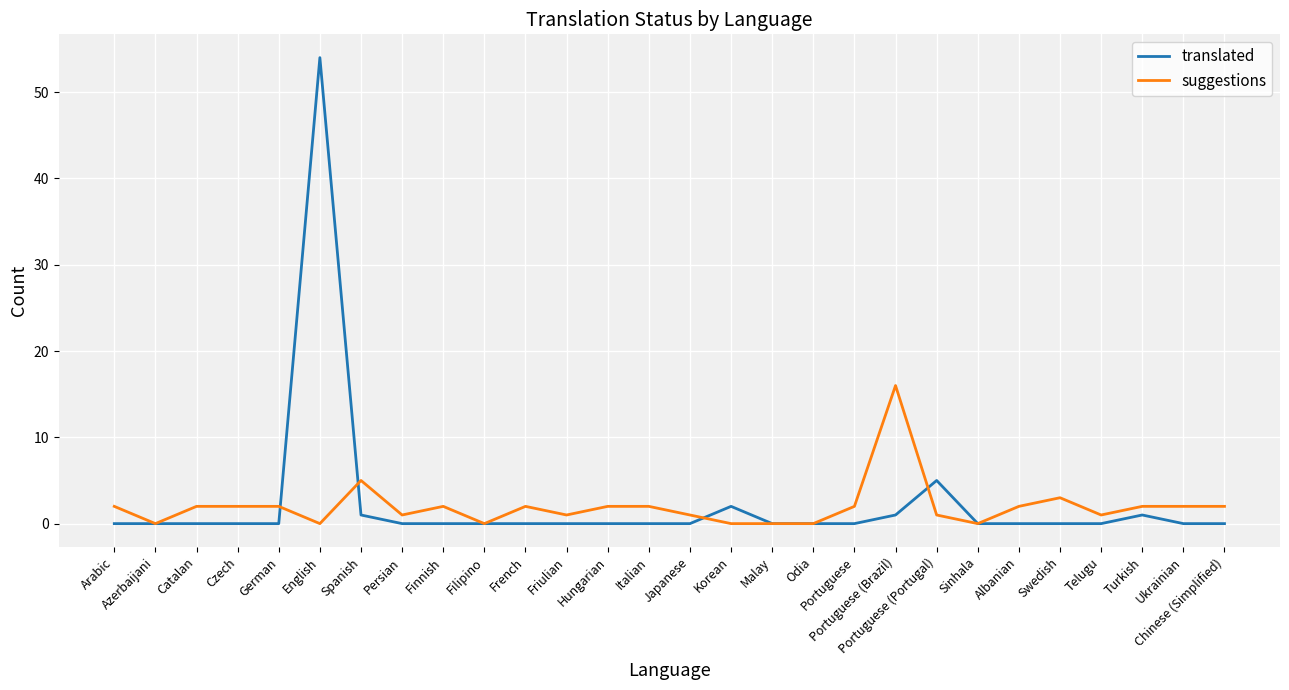

Which series has the widest spread of values?

translated